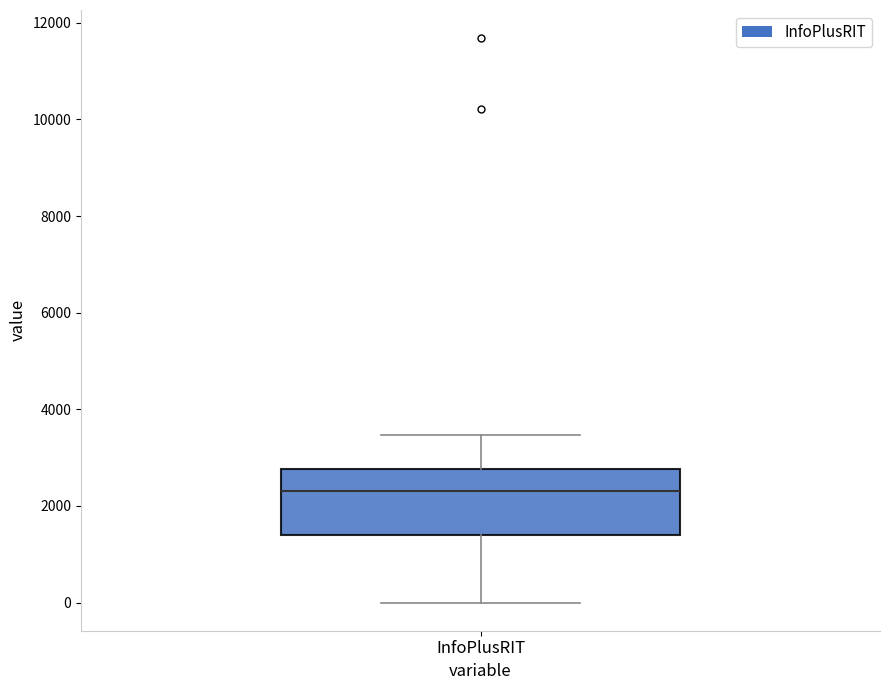

Read this box plot against the y-axis: the position of the median line, the range covered by the box, and the ends of both whiskers. The values are not printed on the chart, so give them approximately, as read against the axis.

median 2400, box 1400 to 2800, whiskers 0 to 3400